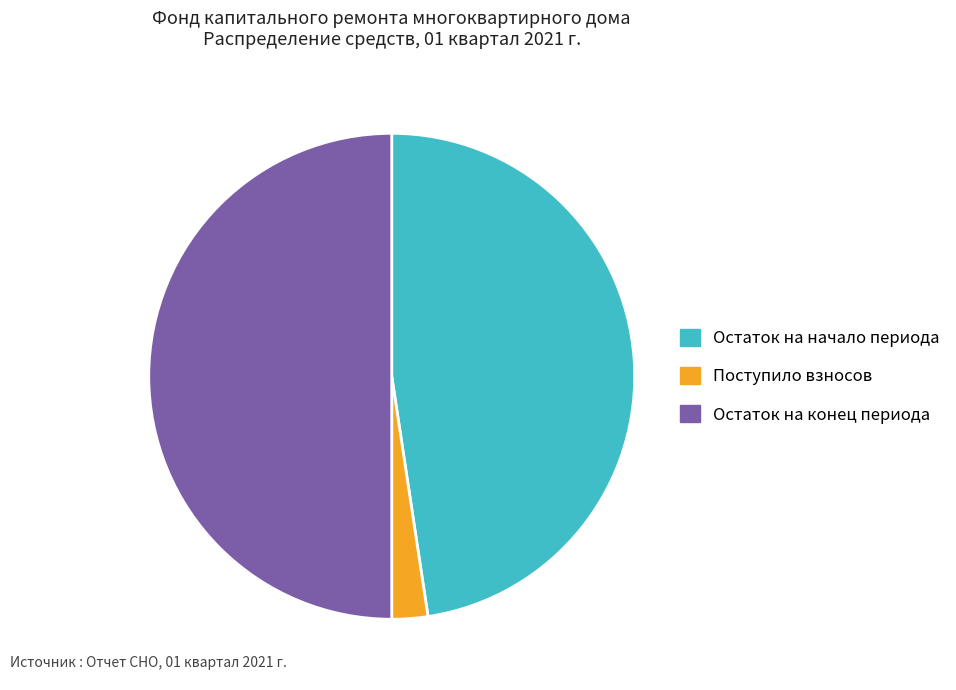

Does Поступило взносов account for over 50% of the chart?

No